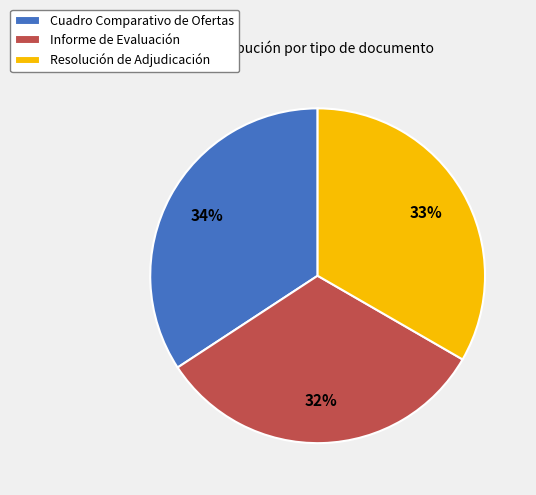

How many segments does this pie chart have?

3